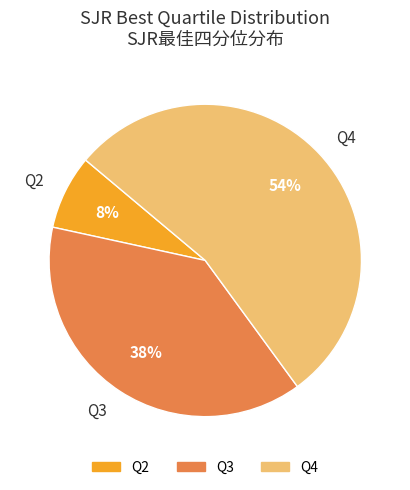

What is the smallest slice in the pie chart?

Q2